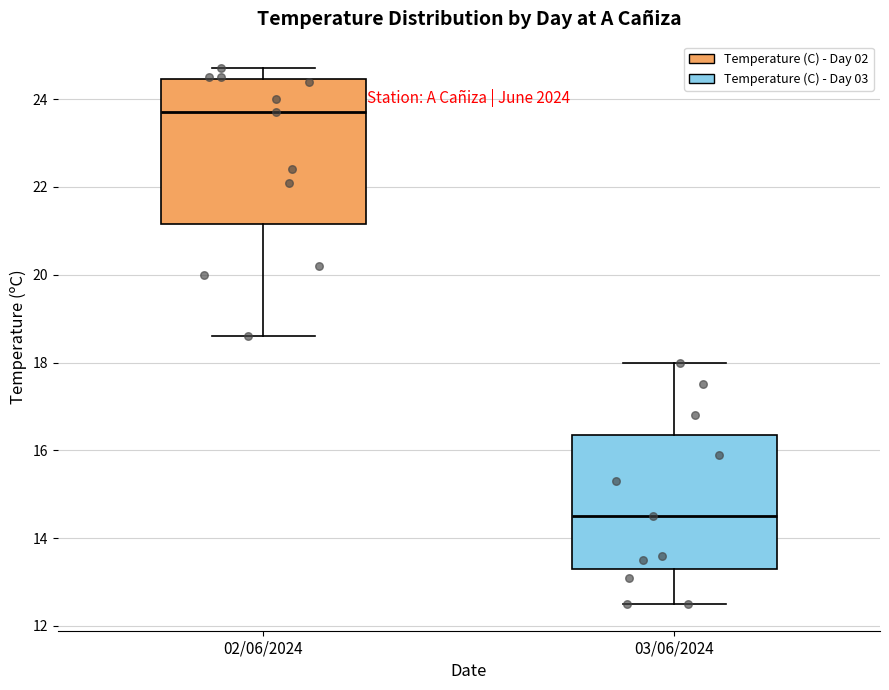

Comparing the boxes themselves (not the whiskers), which one is the tallest?

02/06/2024